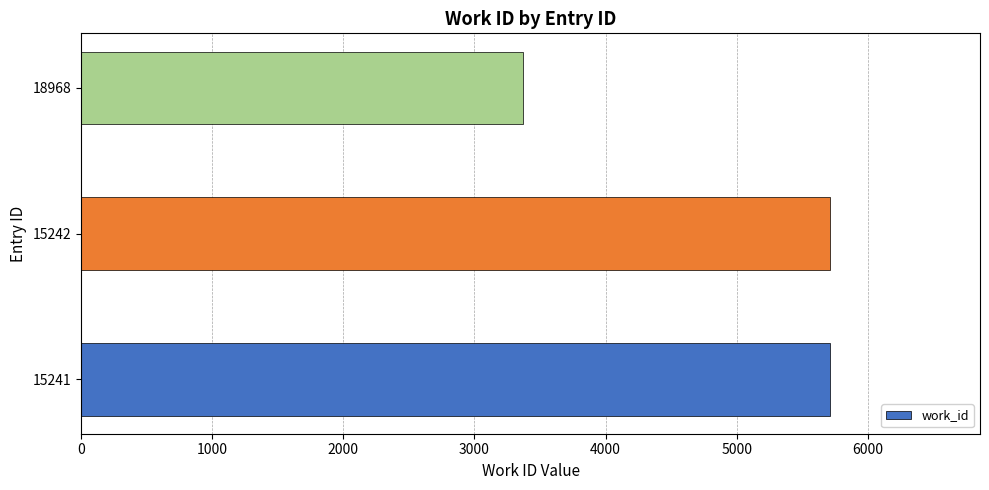

Reading top to bottom, list all the values displayed in this chart.

3370	5713	5713